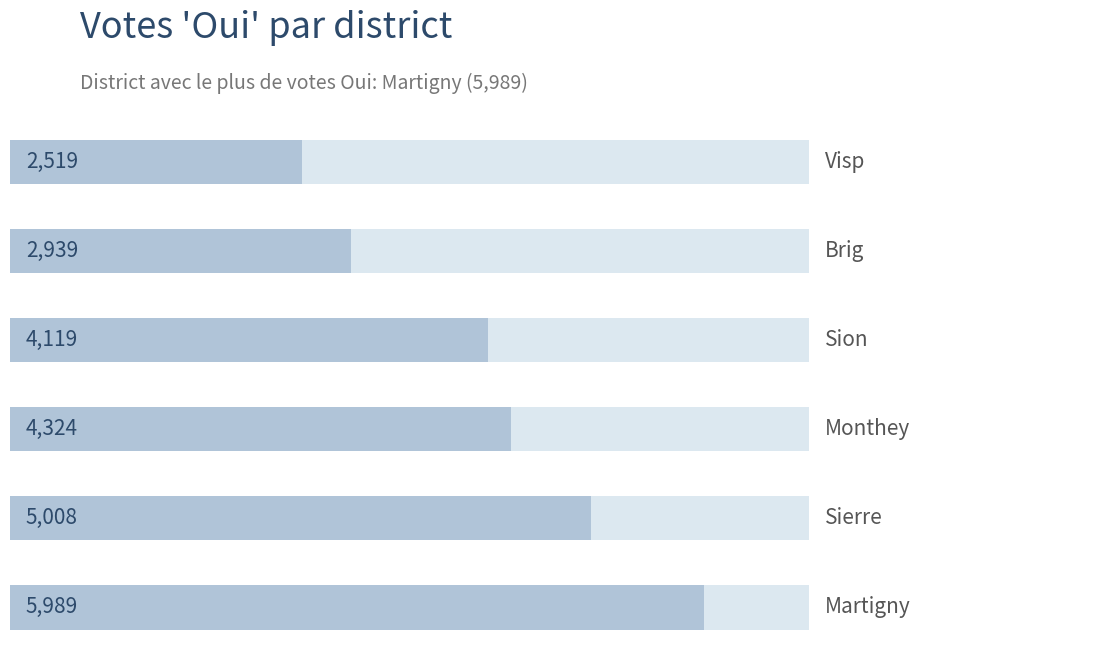

How many bars are there in each group?

2